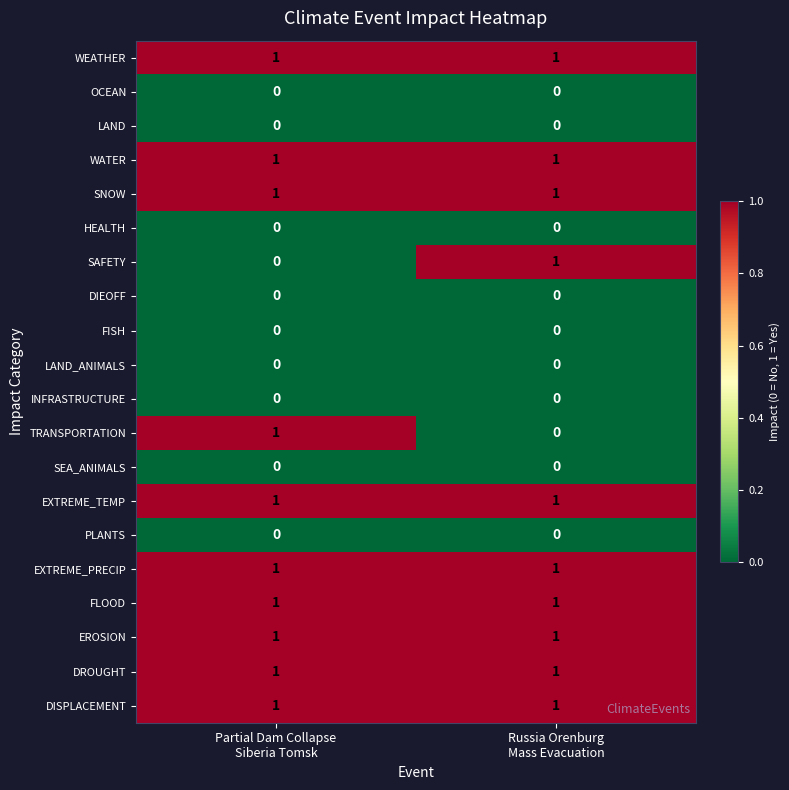

Which series changed the most between Partial Dam Collapse Siberia Tomsk and Russia Orenburg Mass Evacuation?

SAFETY